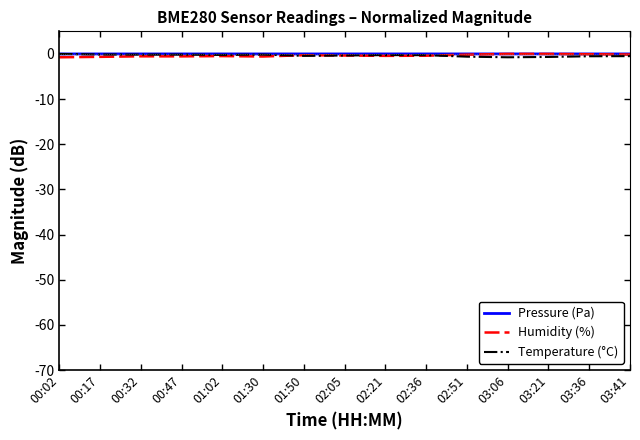

True or false: Pressure (Pa) has a value of -0.0 at 00:32.

True